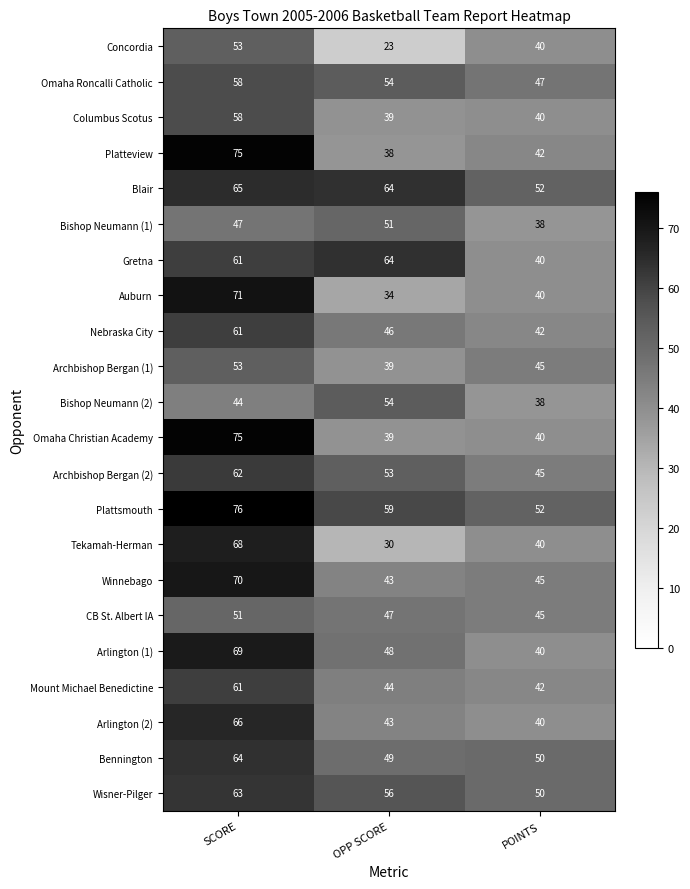

Which series has the largest range (max minus min)?

Tekamah-Herman